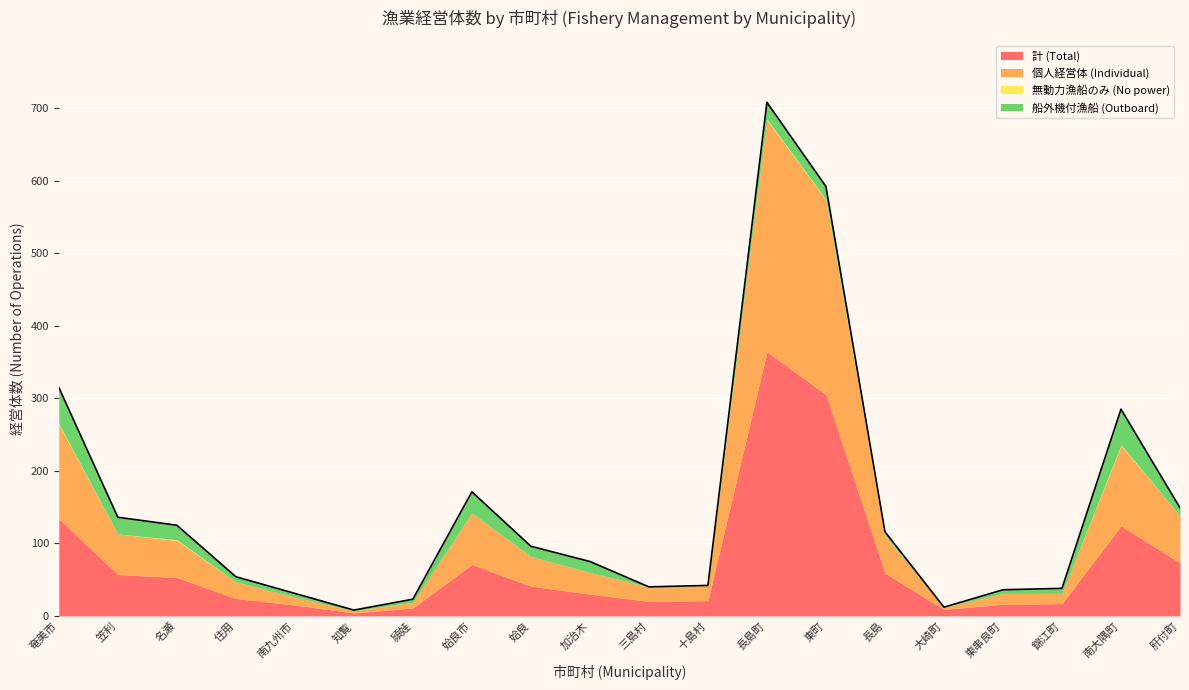

The value of 無動力漁船のみ (No power) at 名瀬 is 1. True or false?

True